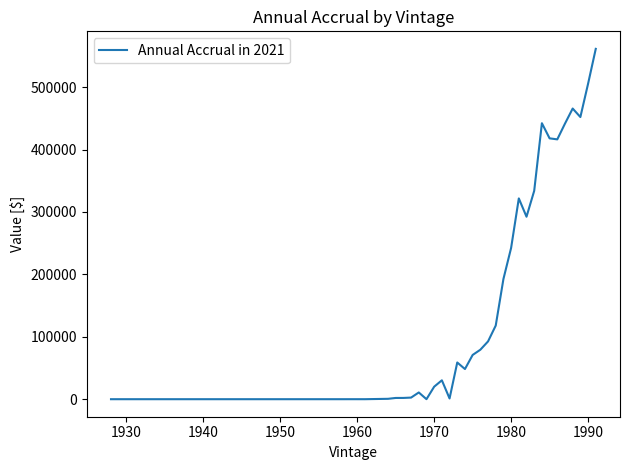

What is the greatest value displayed?

561330.5